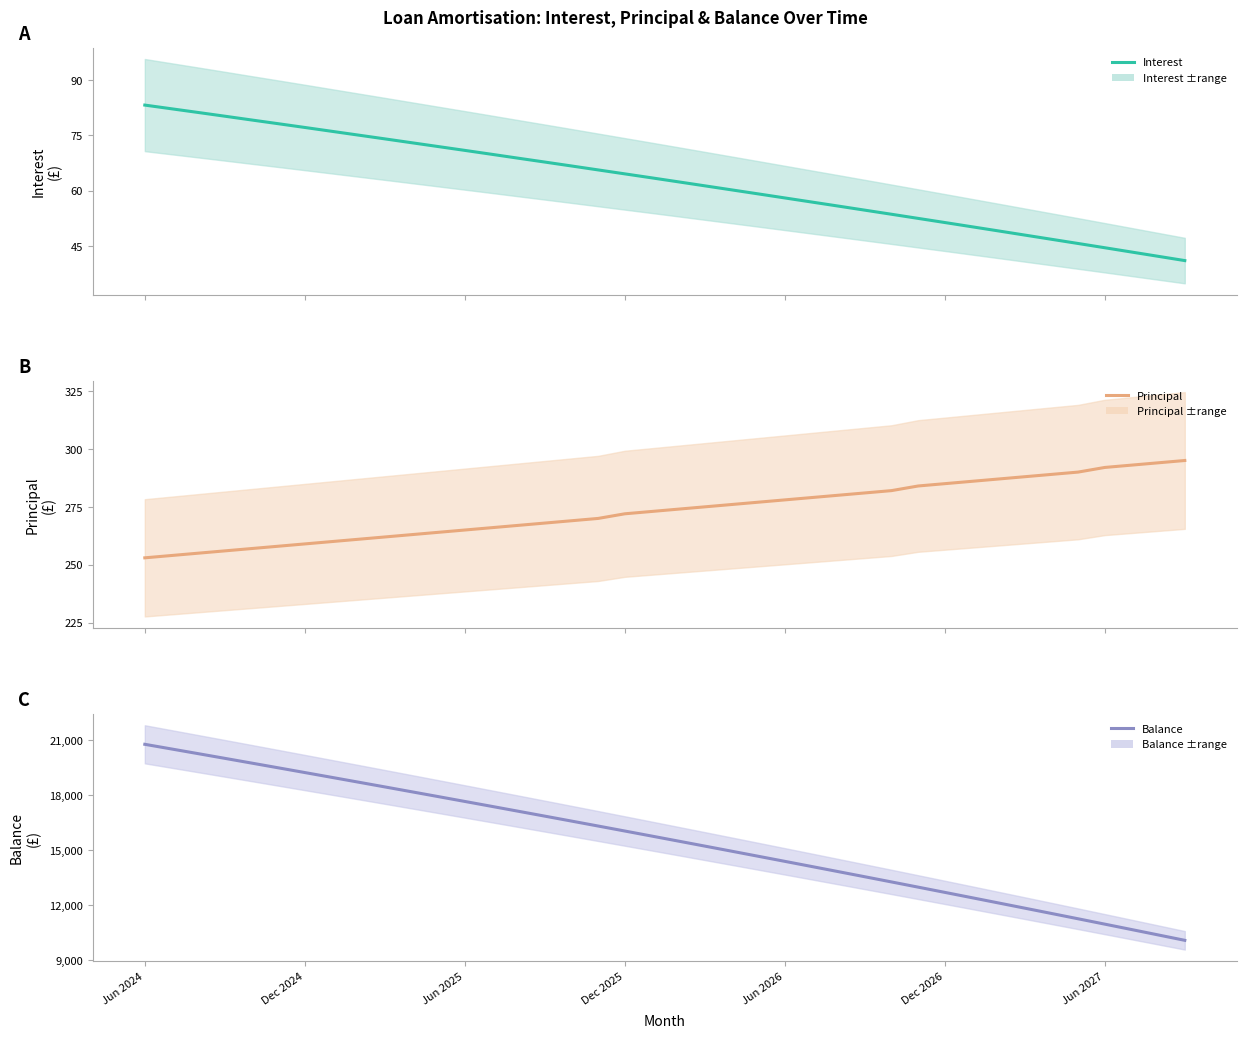

Which has a higher value, 14 or 26?

14